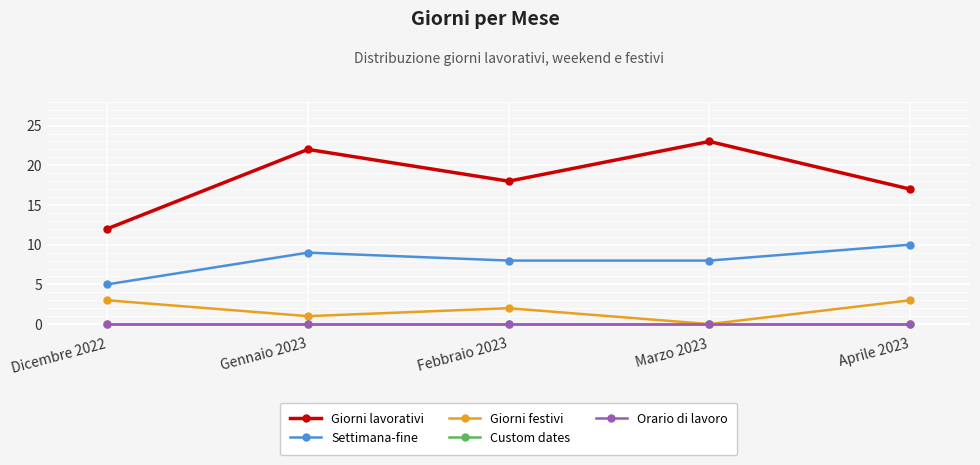

Does the chart have visible grid lines?

Yes